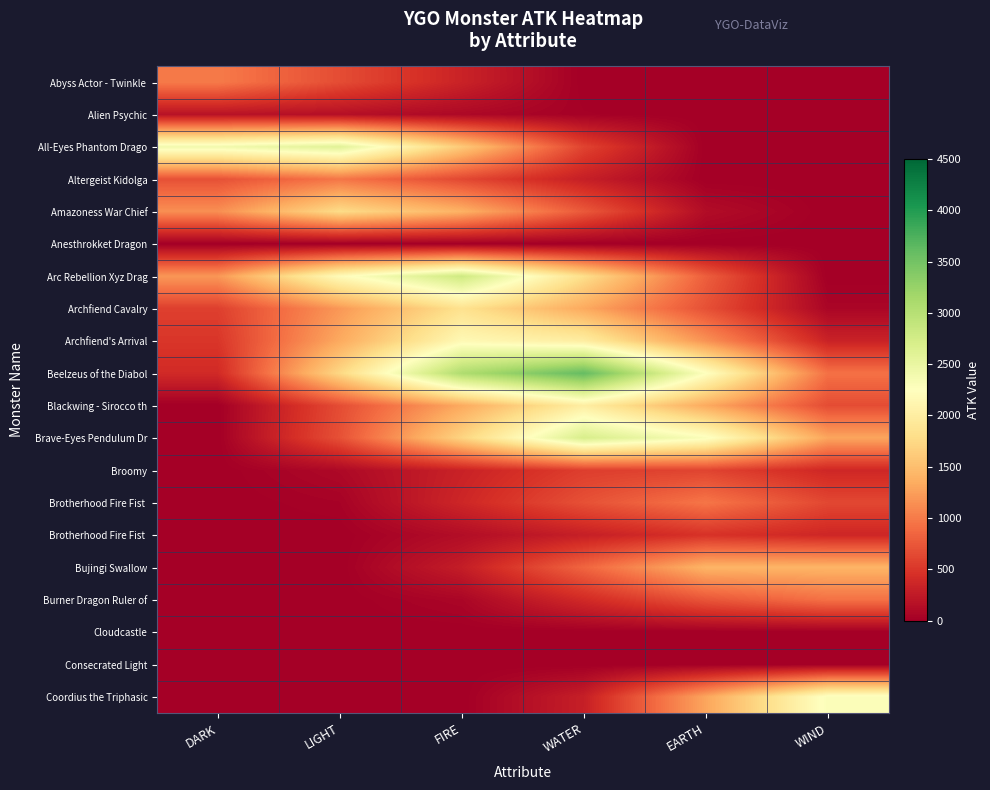

At which category is the sum across all series the highest?

WATER